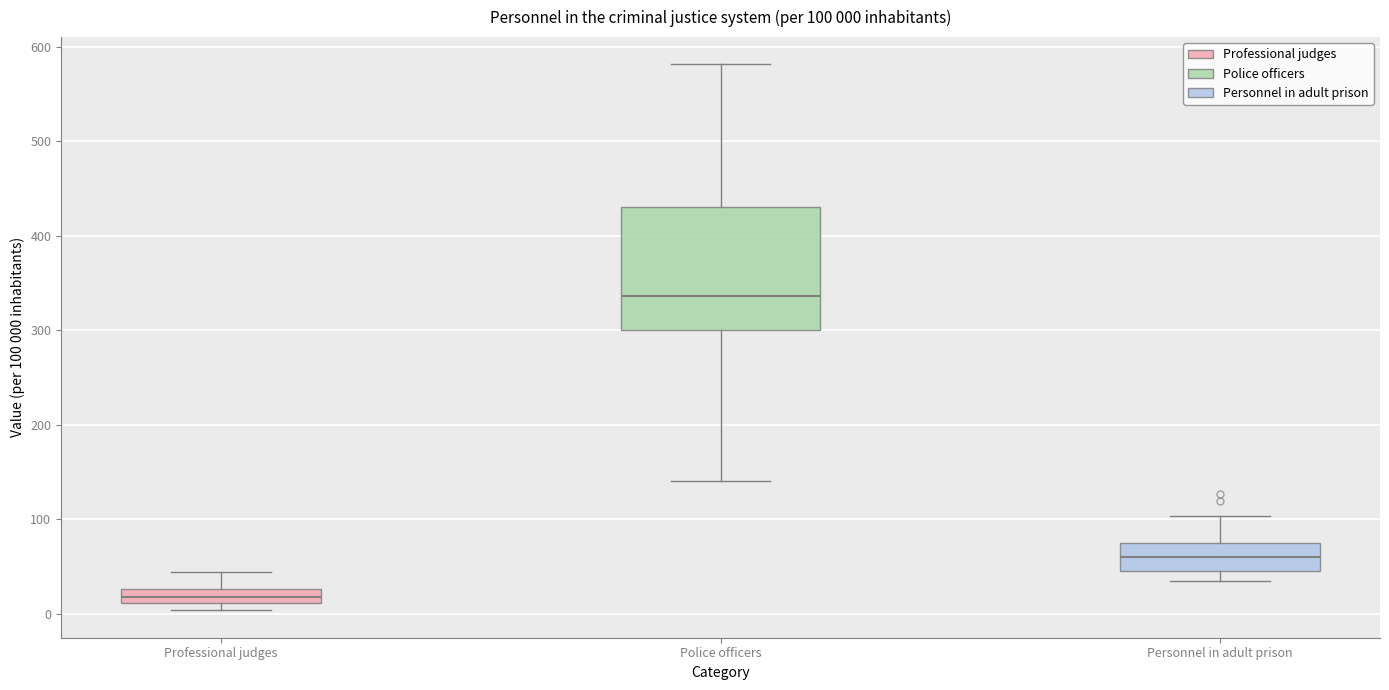

Comparing the boxes themselves (not the whiskers), which one is the tallest?

Police officers